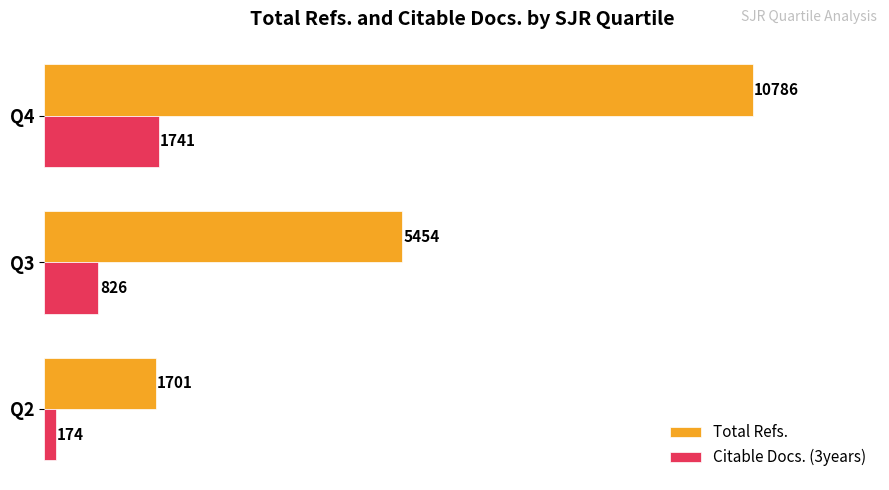

True or false: Total Refs. has a value of 2560 at Q3.

False